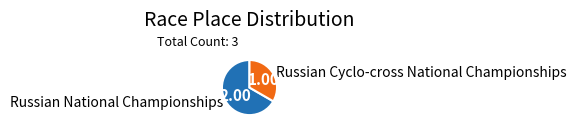

Rank the categories by value from lowest to highest.

Russian Cyclo-cross National Championships, Russian National Championships